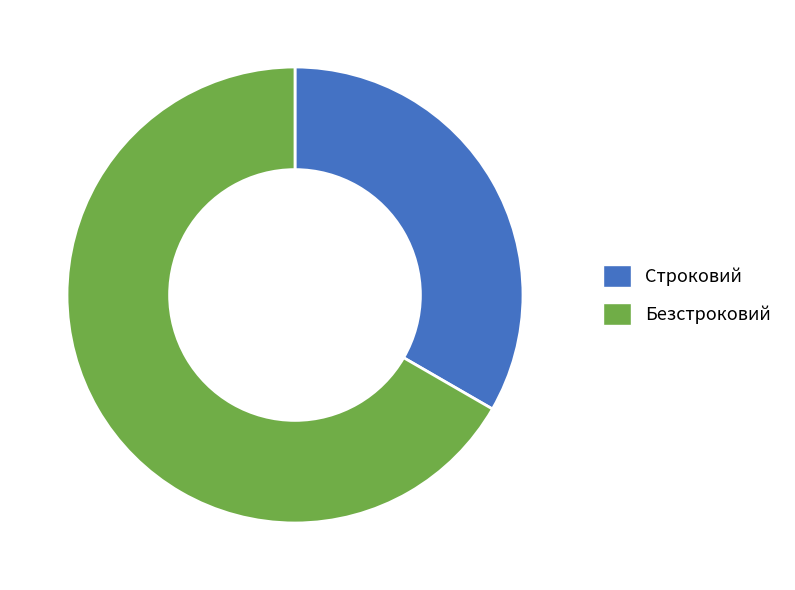

Do Безстроковий and Строковий together represent more than half of the pie?

Yes